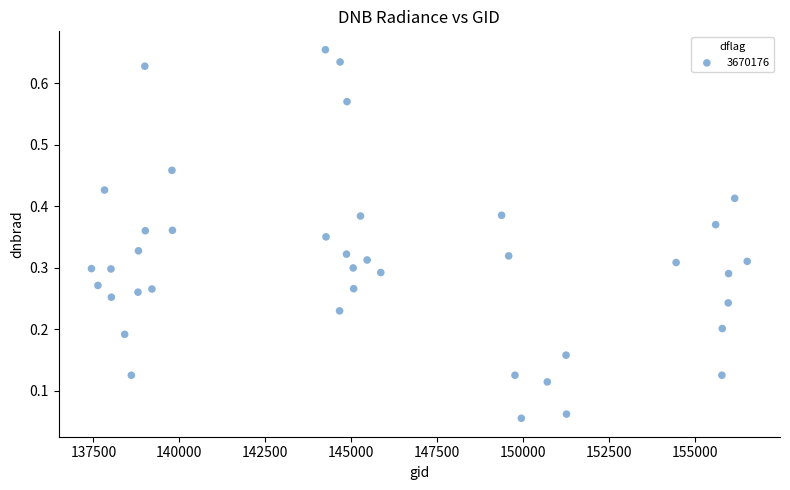

What is the range of X values (max minus min)?

19071.0